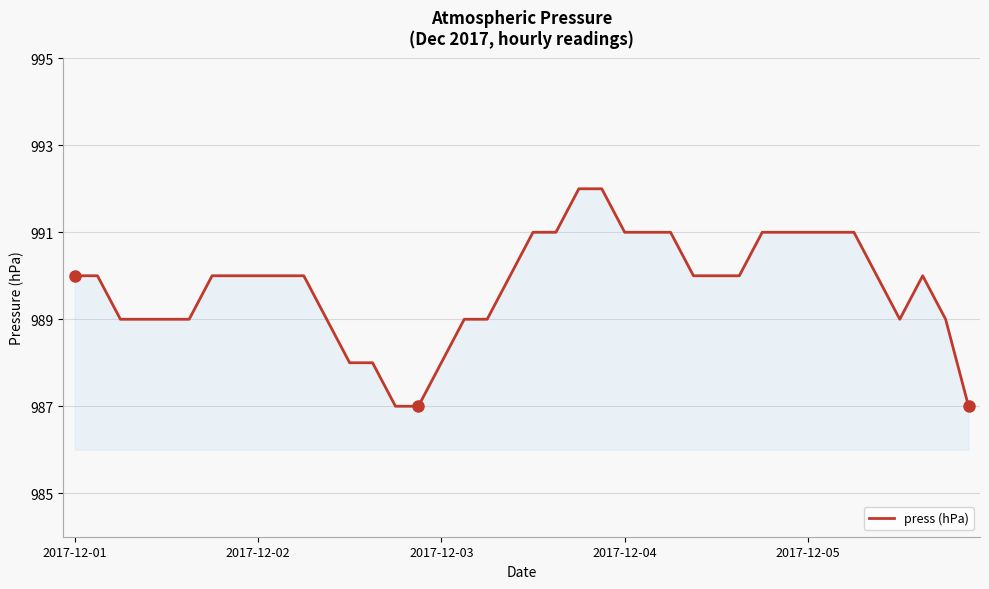

What is the maximum value shown in the chart?

992